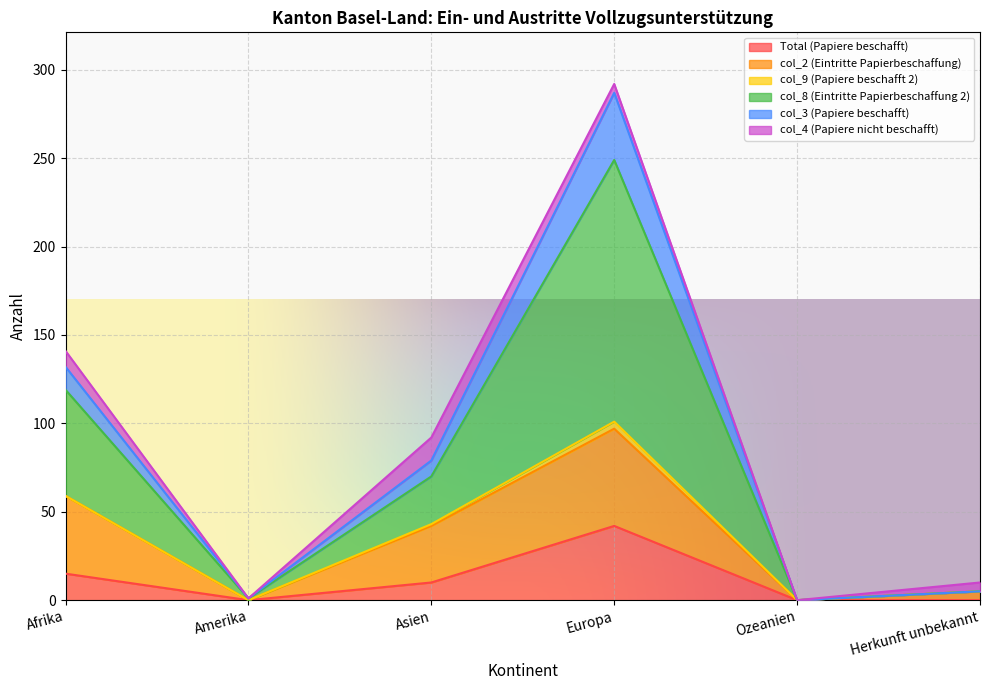

How many lines are shown in the chart?

6